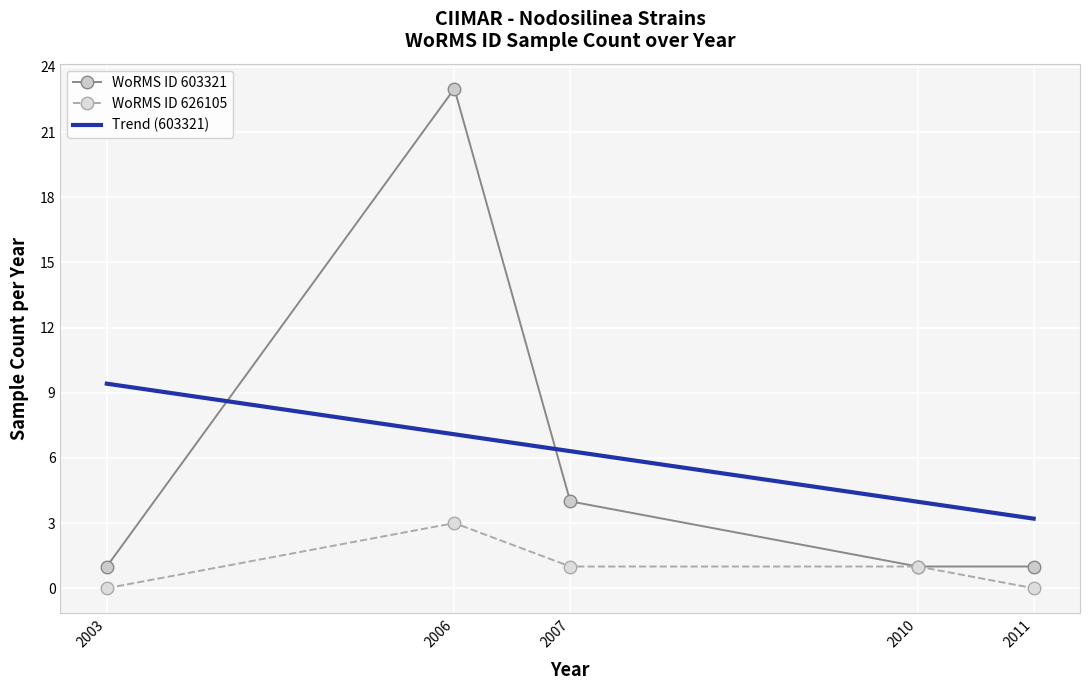

At how many categories does at least one series exceed 20?

1